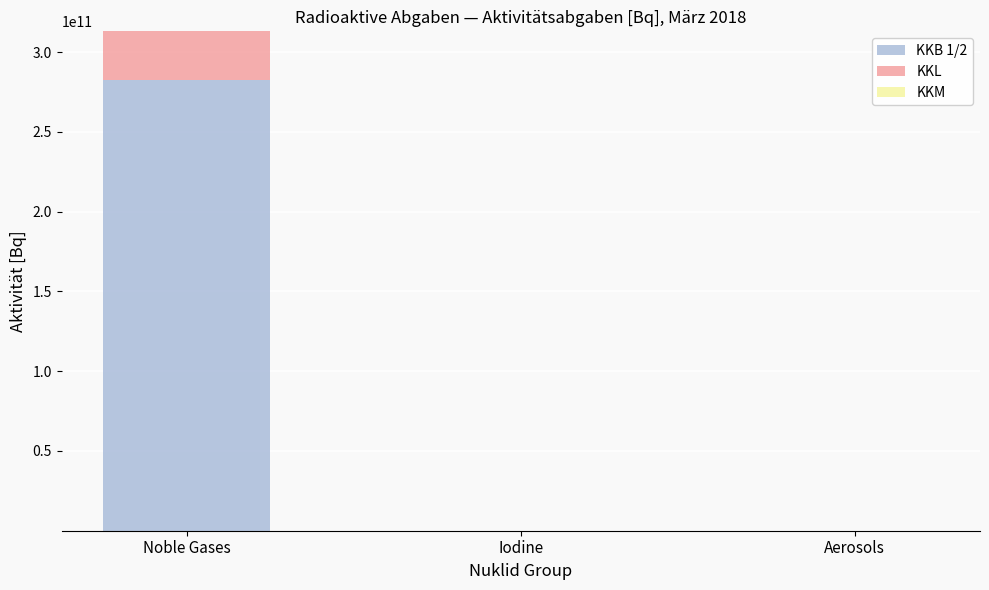

True or false: KKB 1/2 has a value of 282576934900.3 at Noble Gases.

True